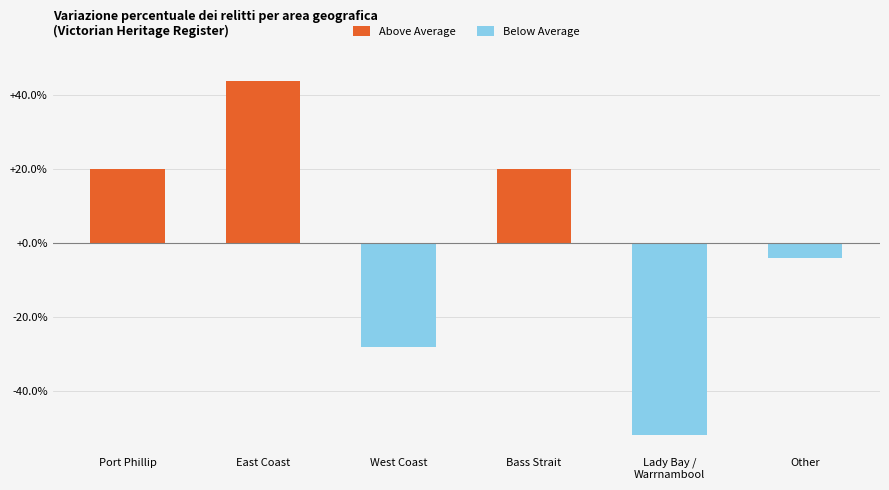

Reading right to left, what are all the values shown in this chart?

-4.0	-52.0	20.0	-28.0	44.0	20.0